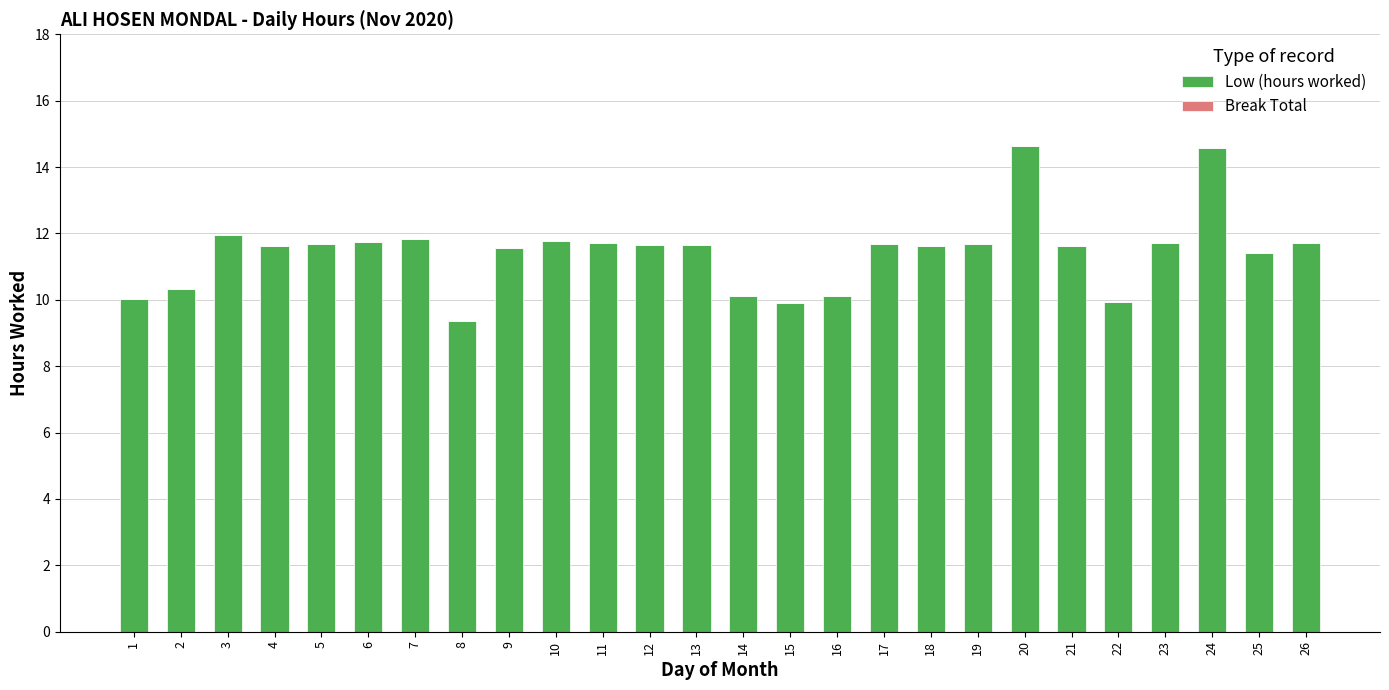

Read the value at 3.

11.9